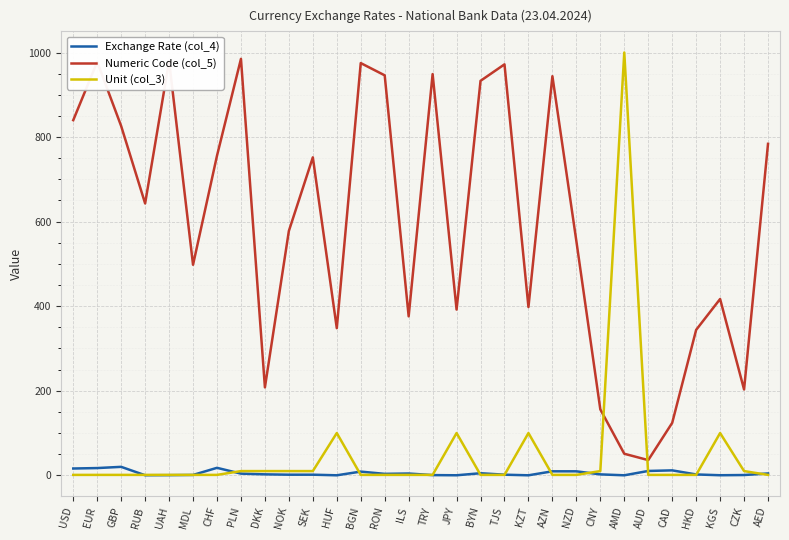

How many values in the Exchange Rate (col_4) series exceed 2?

17